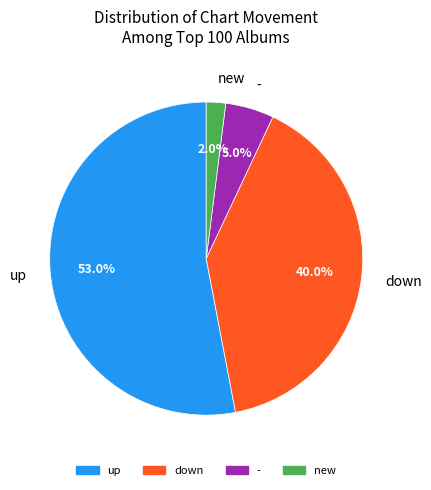

What is the smallest slice in the pie chart?

new